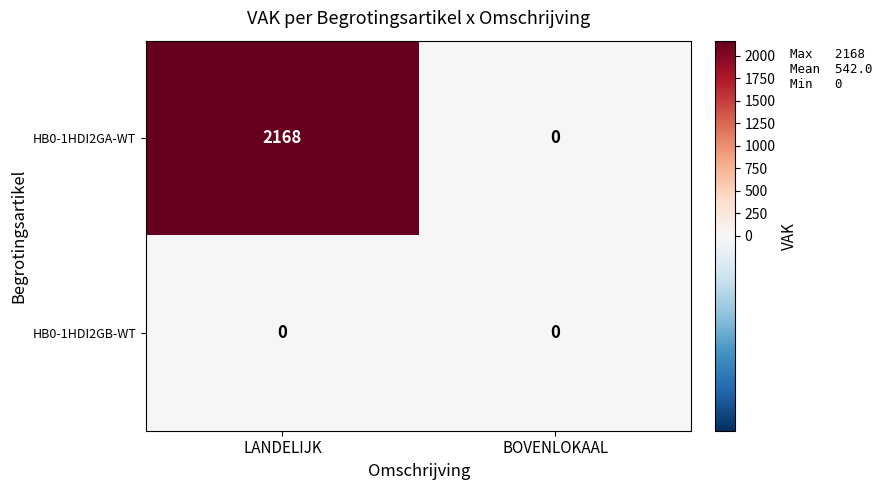

Which category has the highest value in the HB0-1HDI2GA-WT series?

LANDELIJK